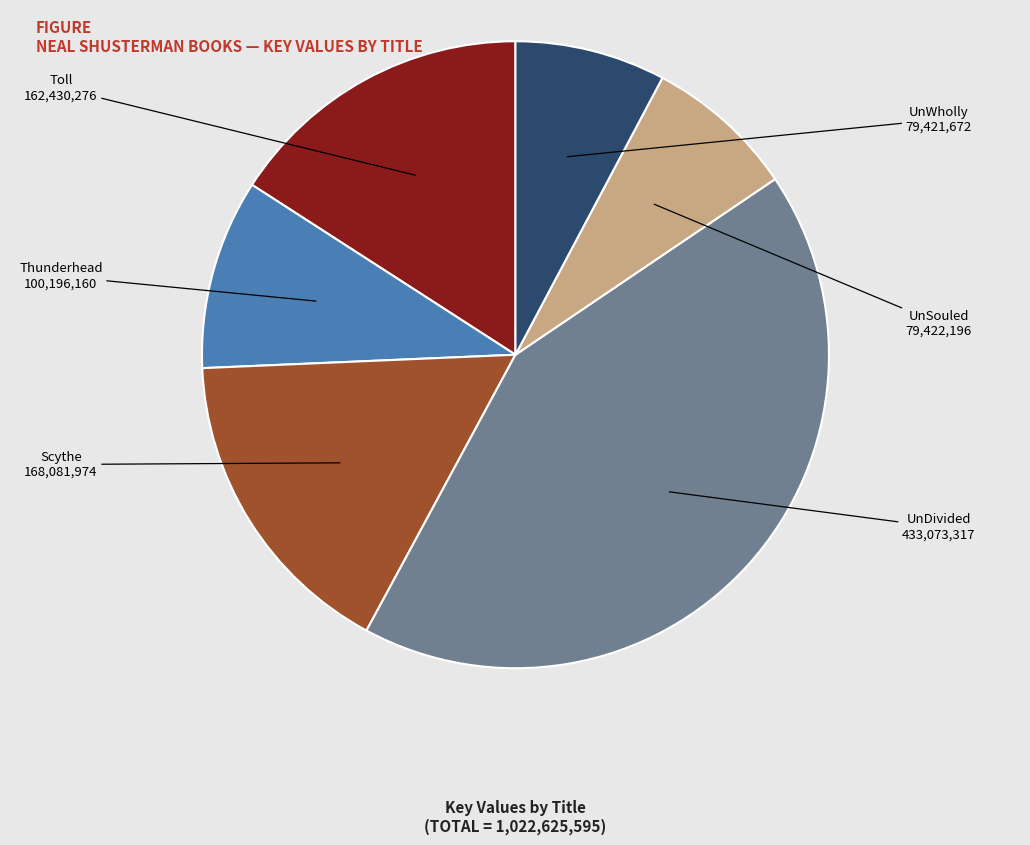

Is there a majority slice in this chart?

No